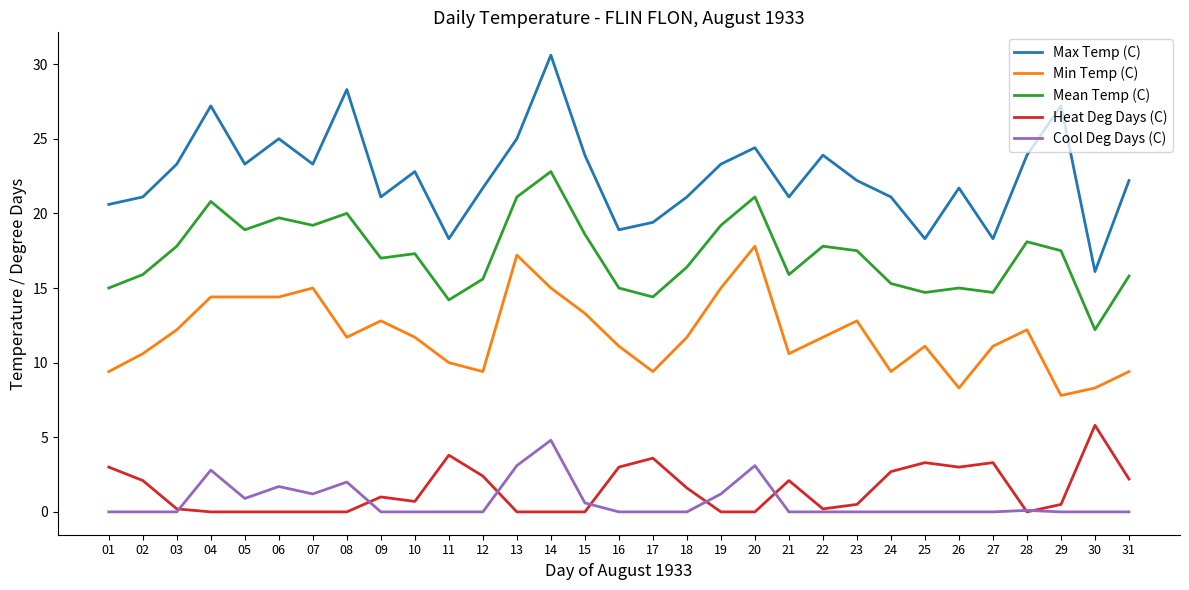

What is the maximum value for Min Temp (C)?

17.8